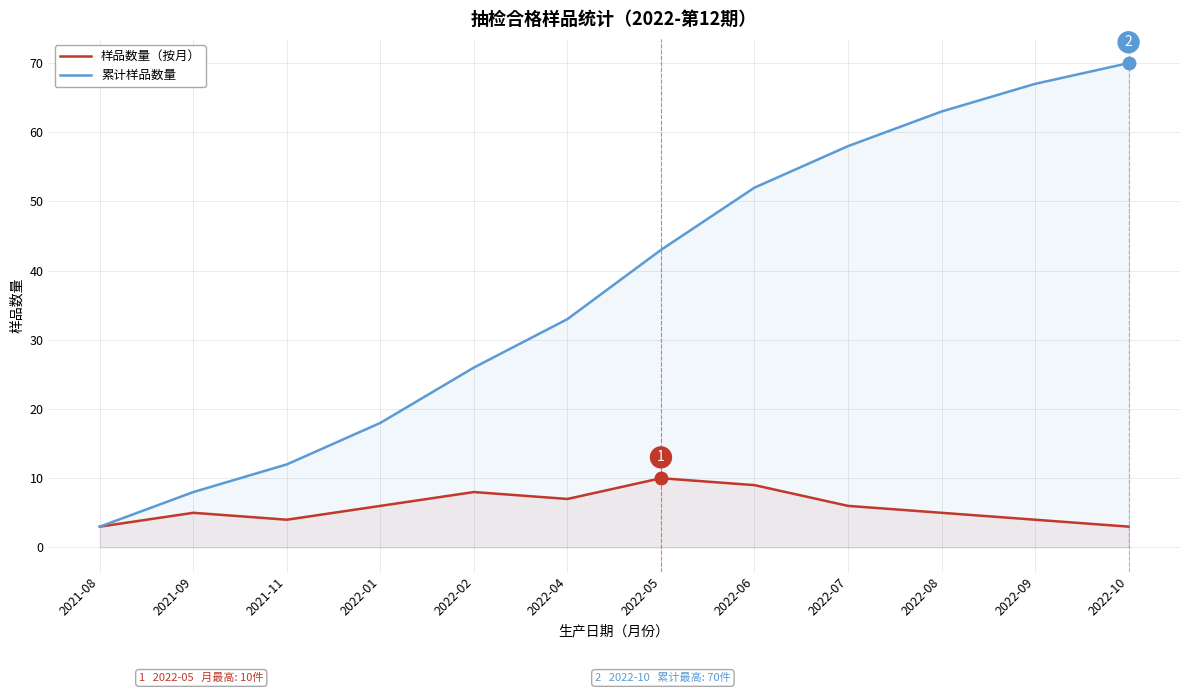

True or false: 样品数量（按月） and 累计样品数量 cross at least once.

False